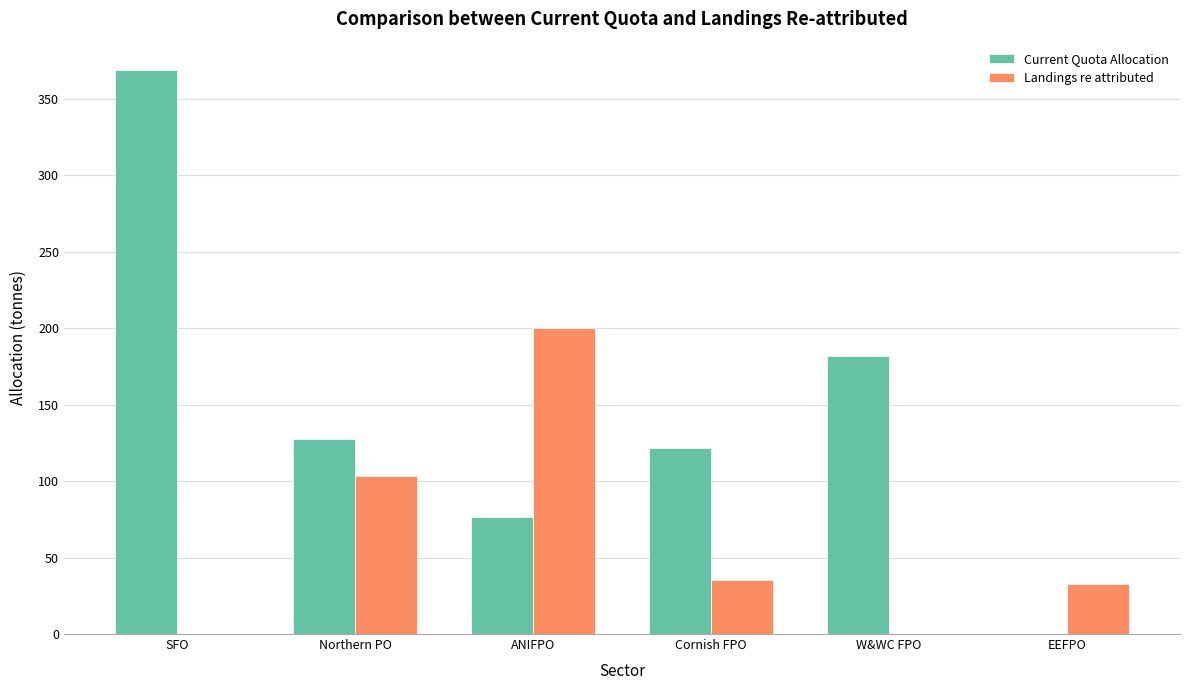

Which series has the widest spread of values?

Current Quota Allocation